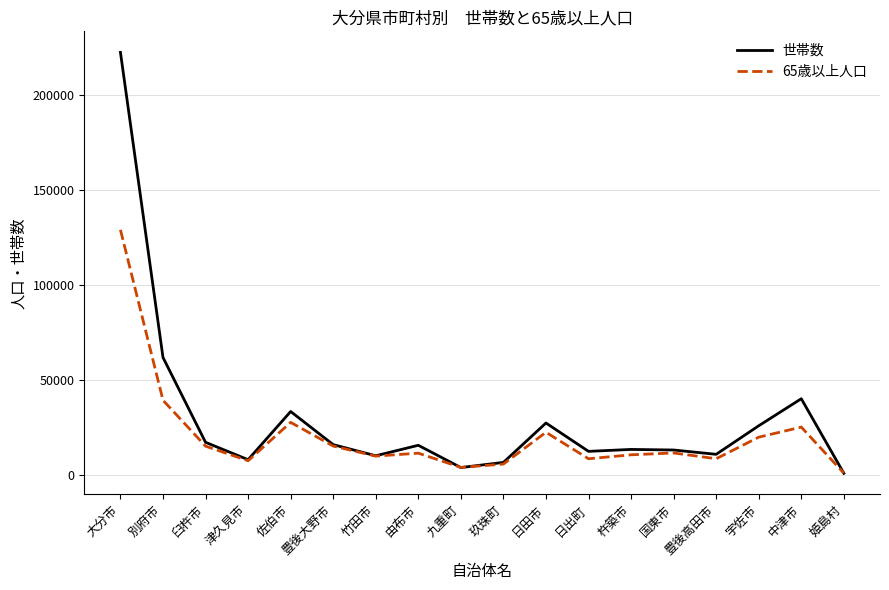

Where is the first local minimum for 65歳以上人口?

津久見市